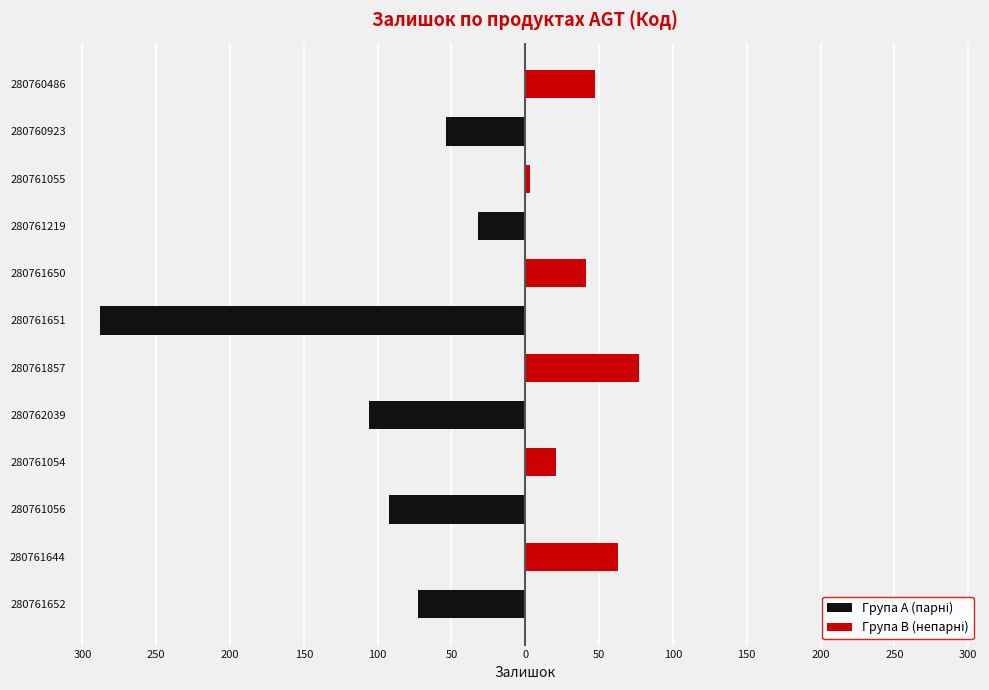

How many positive values does the Група B (непарні) series have?

6